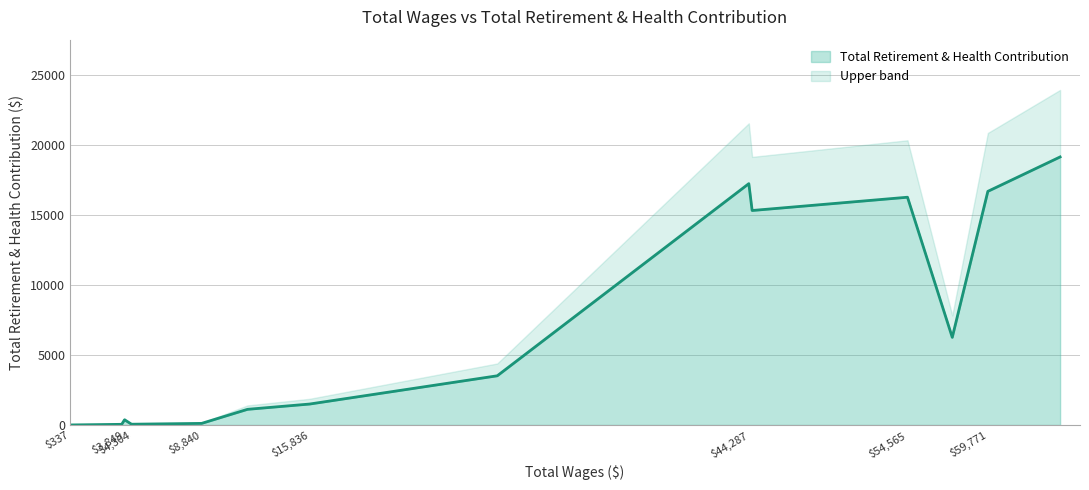

How many data points are above 1498?

7